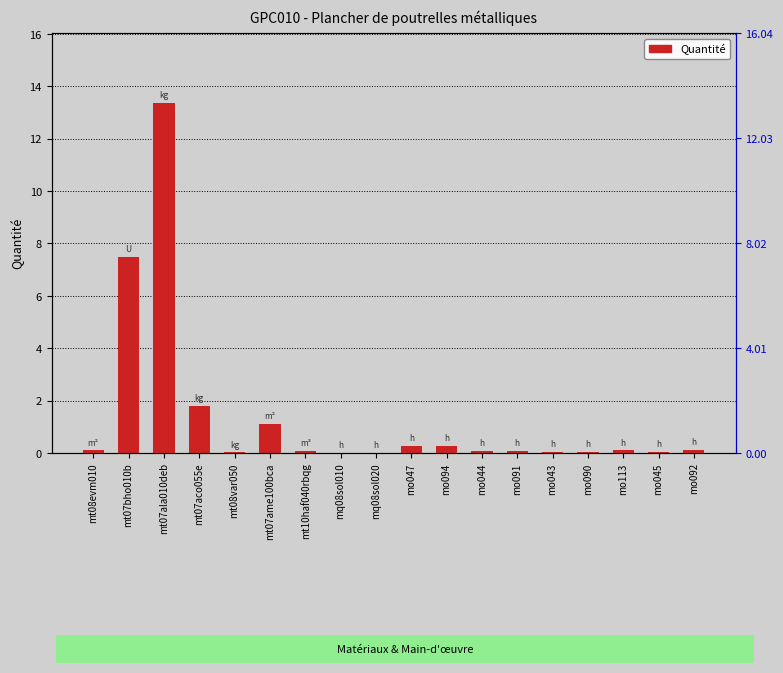

Which category has the lowest value across all series?

mq08sol010